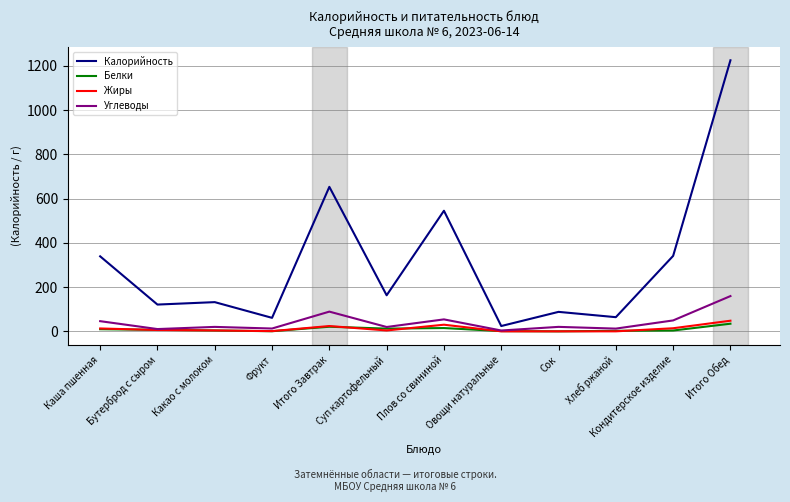

At which category does Калорийность reach its first local peak?

Какао с молоком